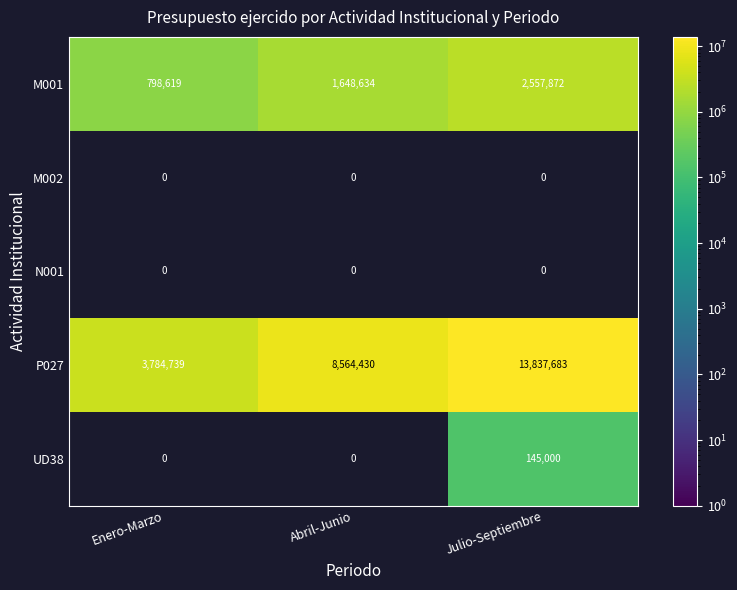

At which label does M001 reach its minimum?

Enero-Marzo